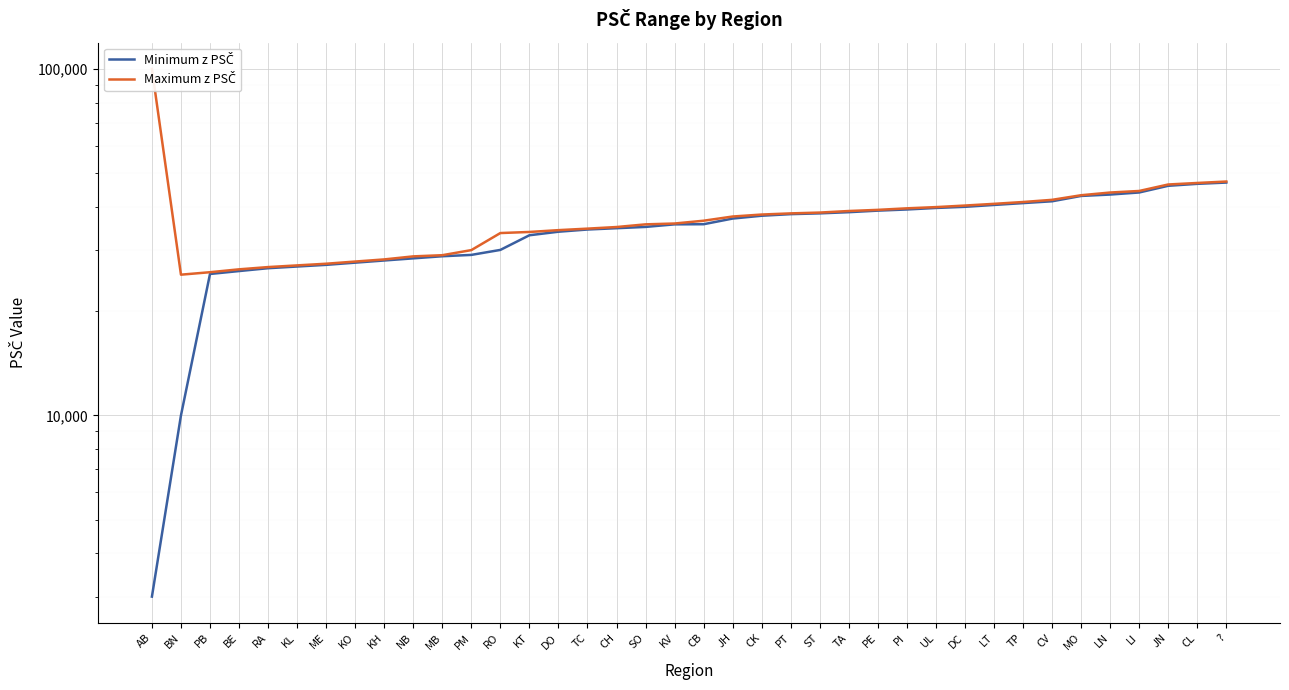

What are all the series names shown in the legend?

Minimum z PSČ, Maximum z PSČ